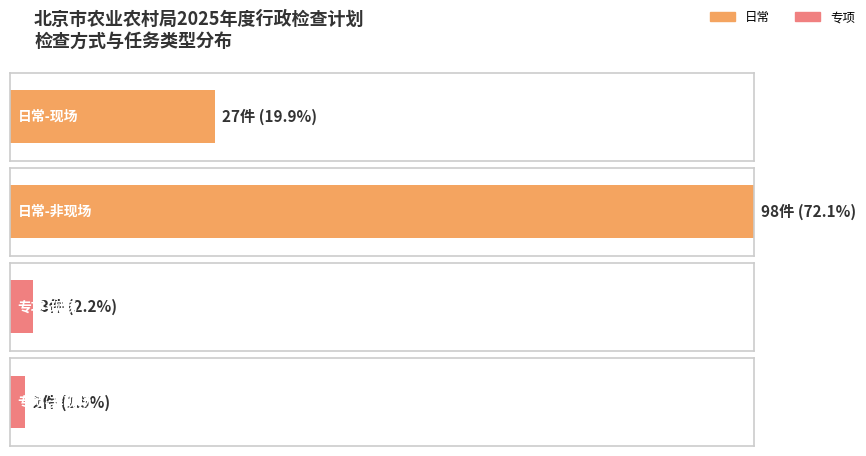

Does the chart contain stacked bars?

No